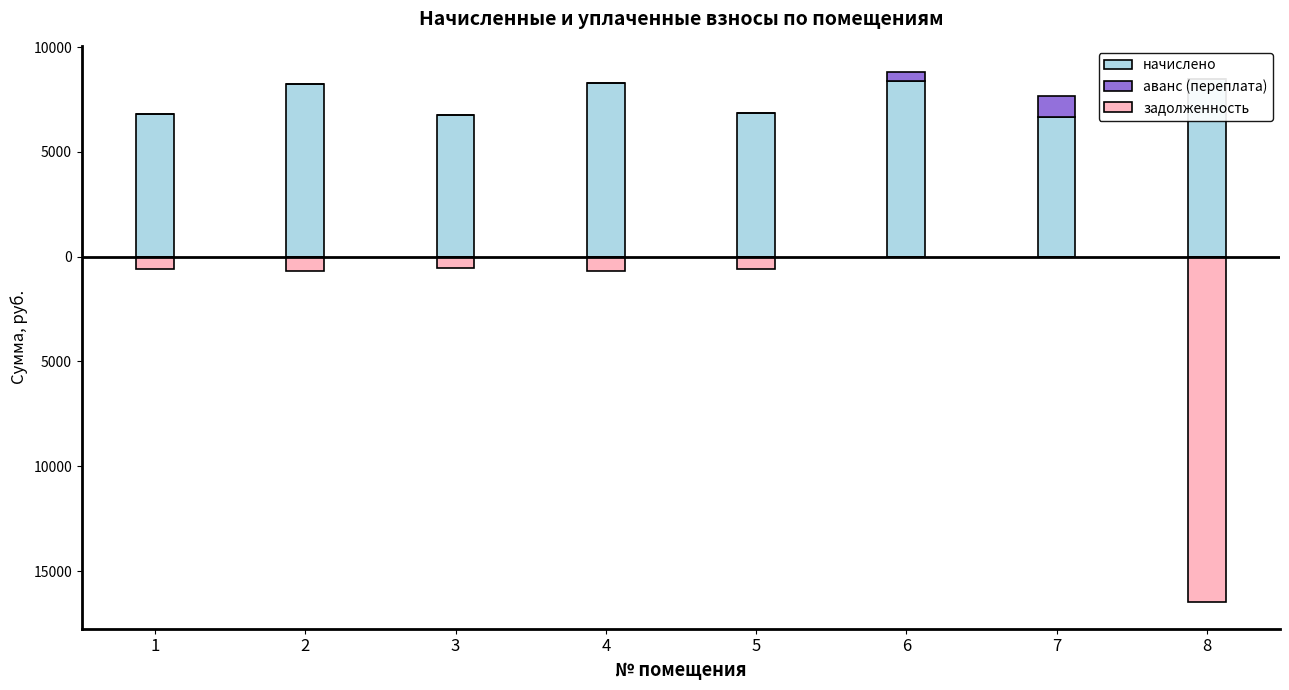

Which category has the highest value across all series?

8